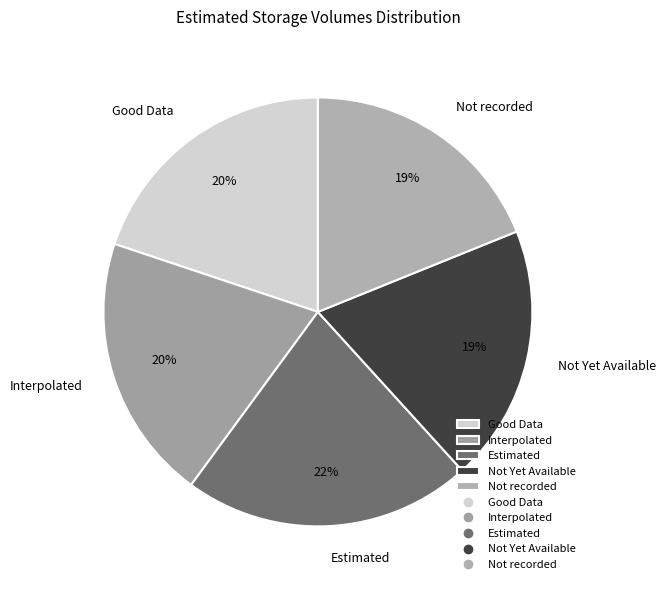

Is the sum of Estimated and Not Yet Available greater than half?

No